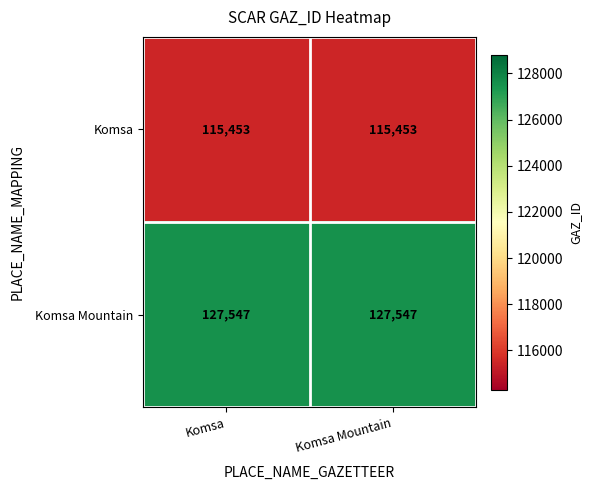

What is the lowest value of the Komsa Mountain series?

127547